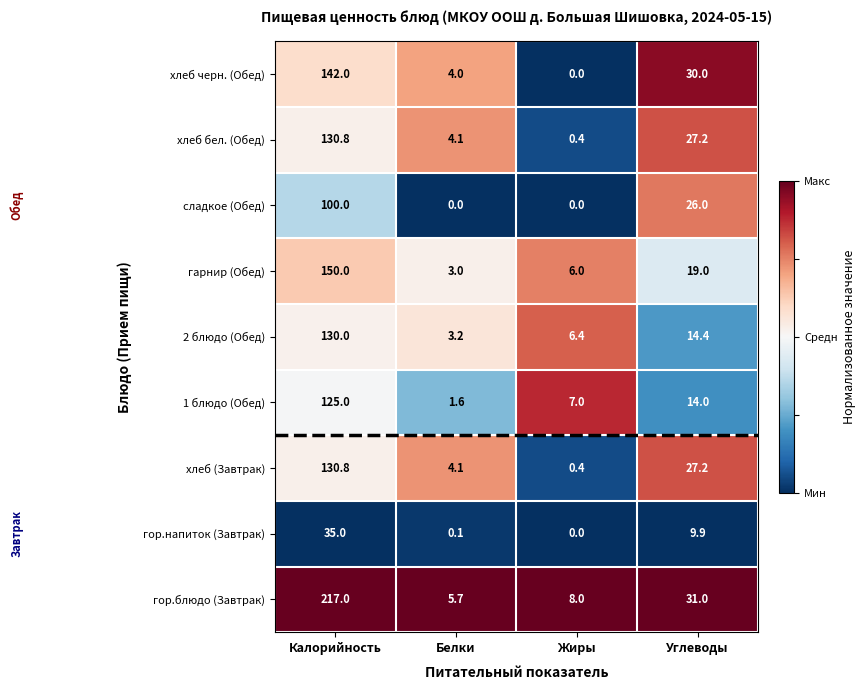

What is the sum of the хлеб (Завтрак) values at Калорийность and Белки?

134.9